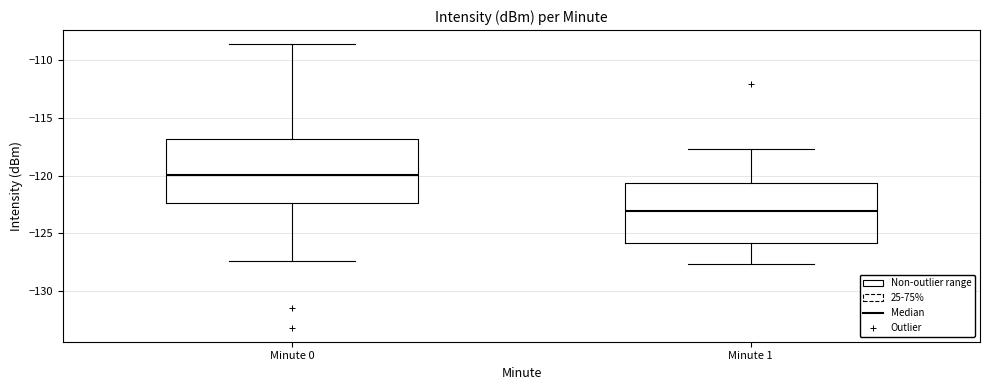

Reading left to right, transcribe this box plot: for each box, give where its median line is, the range the box spans, and where its two whiskers end, as read against the y-axis. The values are not printed on the chart, so give them approximately, as read against the axis.

Minute 0: median -120.0, box -122.5 to -117.0, whiskers -127.5 to -108.5
Minute 1: median -123.0, box -126.0 to -120.5, whiskers -127.5 to -117.5